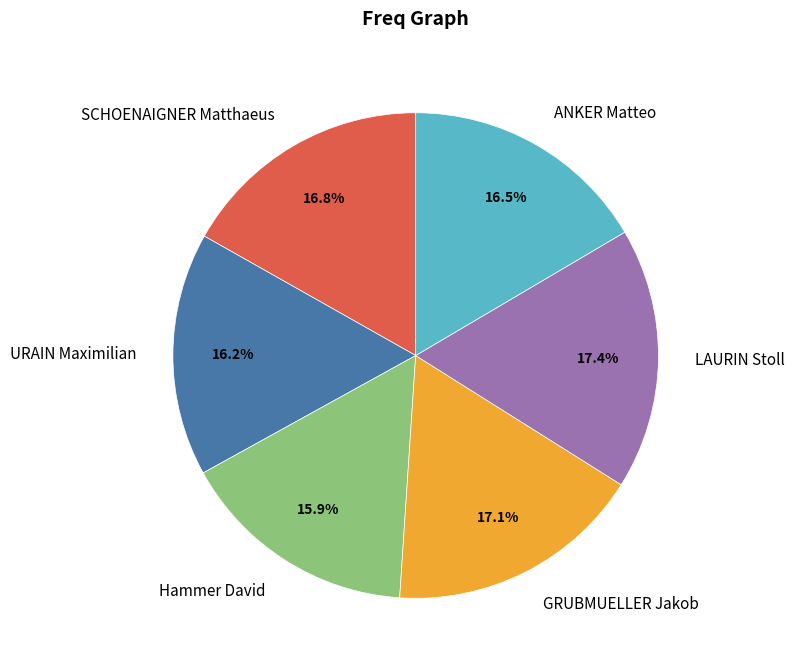

How many slices are in this pie chart?

6